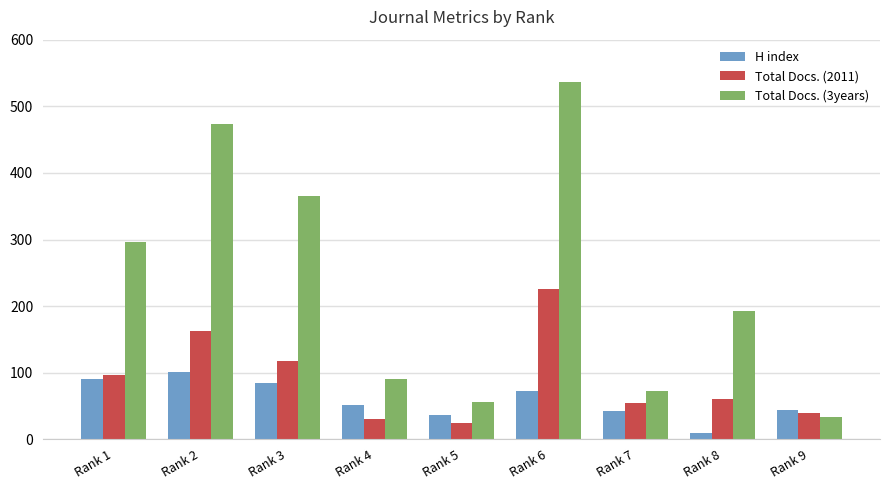

How many bars are there in total?

27